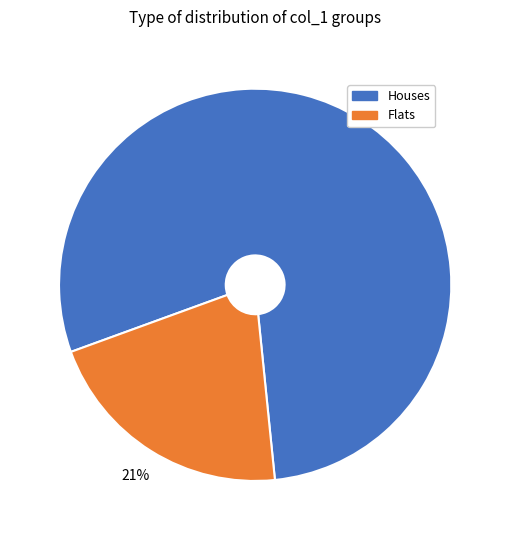

Is there any slice that represents more than half of the pie?

Yes